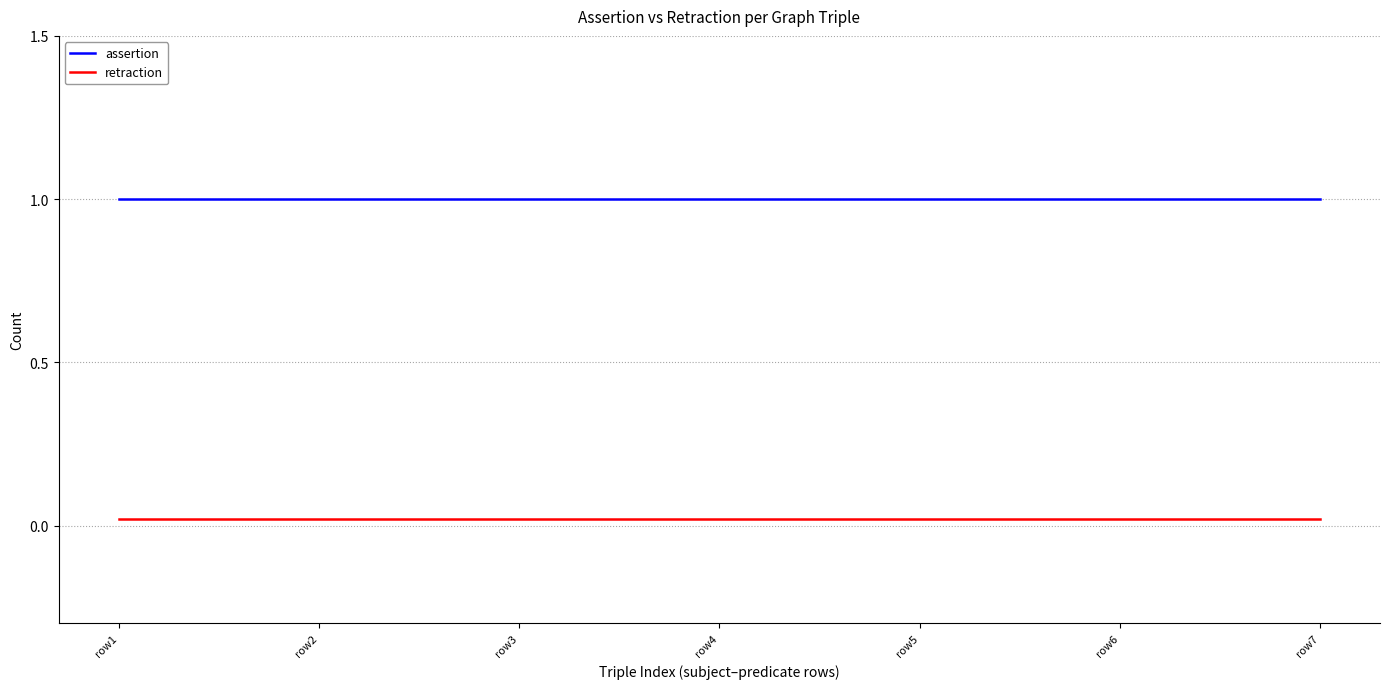

True or false: assertion and retraction intersect in this chart.

False